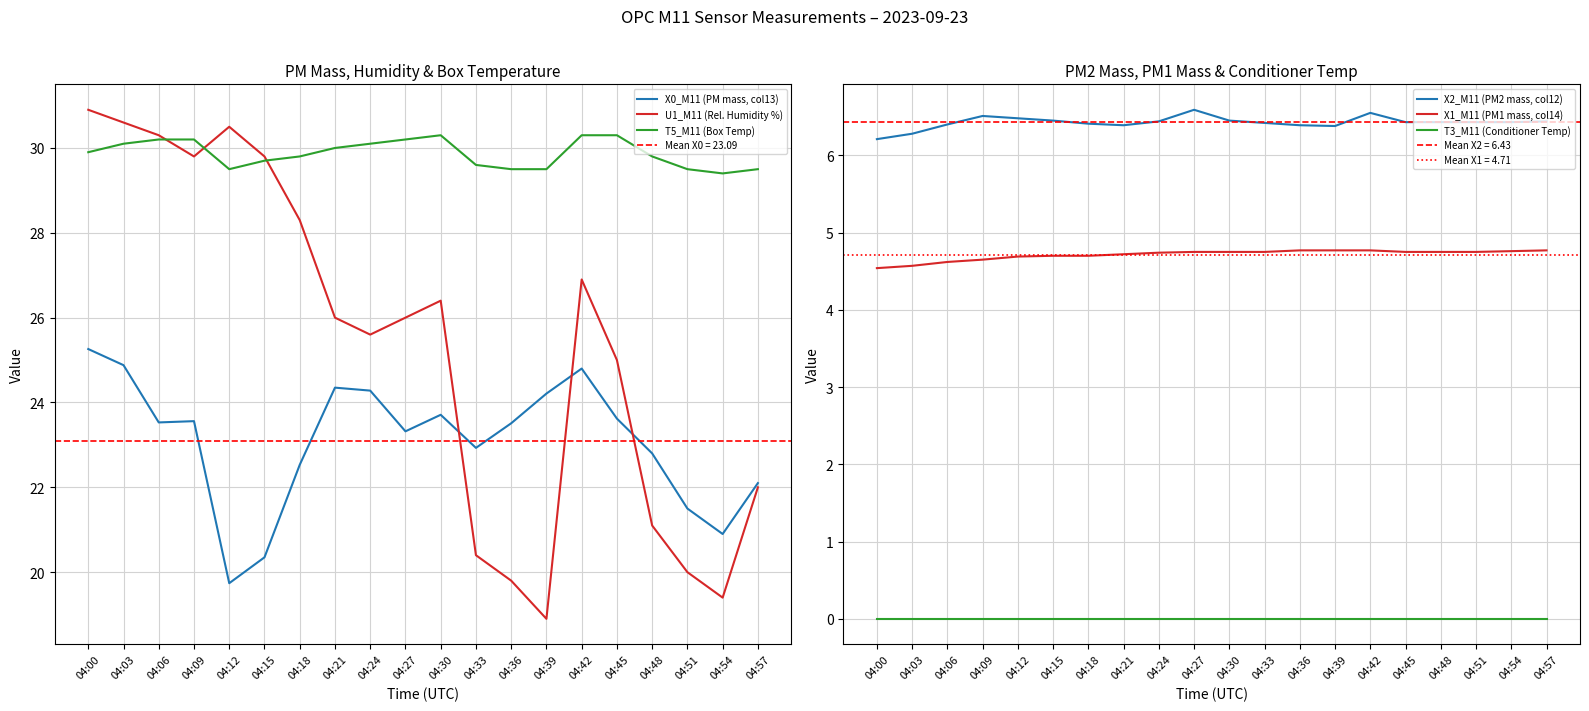

Is the value of U1_M11 (Rel. Humidity %) at 04:27 greater than the value of T5_M11 (Box Temp) at 04:57?

No